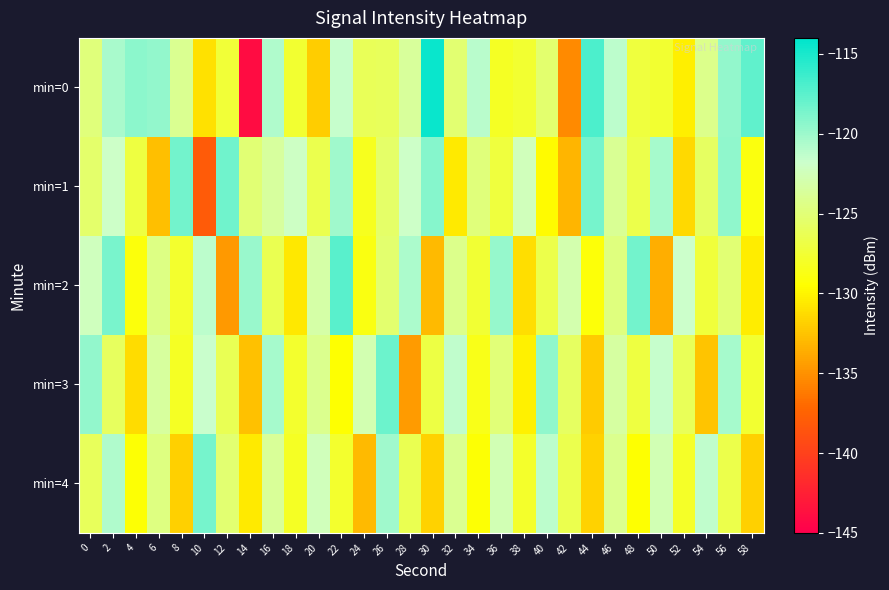

Reading left to right, extract all data points from this chart.

min=0: 0=-124.8	2=-120.5	4=-119.4	6=-119.6	8=-124.0	10=-131.1	12=-127.4	14=-144.0	16=-120.7	18=-127.7	20=-132.0	22=-121.6	24=-126.1	26=-126.0	28=-123.6	30=-114.4	32=-125.3	34=-121.1	36=-128.2	38=-127.7	40=-125.3	42=-135.3	44=-117.0	46=-121.2	48=-127.2	50=-127.6	52=-130.2	54=-124.3	56=-119.7	58=-117.7
min=1: 0=-125.5	2=-122.0	4=-127.0	6=-132.7	8=-118.4	10=-138.1	12=-118.3	14=-125.0	16=-123.5	18=-122.1	20=-126.5	22=-120.1	24=-128.3	26=-125.6	28=-121.9	30=-119.2	32=-130.5	34=-124.8	36=-127.1	38=-122.4	40=-129.7	42=-133.2	44=-118.6	46=-123.9	48=-126.7	50=-120.3	52=-131.4	54=-125.8	56=-119.5	58=-128.9
min=2: 0=-122.3	2=-118.7	4=-129.1	6=-124.5	8=-127.8	10=-121.2	12=-134.6	14=-119.9	16=-126.4	18=-130.7	20=-123.1	22=-117.5	24=-128.8	26=-125.3	28=-120.6	30=-132.9	32=-124.2	34=-127.5	36=-119.8	38=-131.1	40=-126.6	42=-122.9	44=-129.2	46=-124.7	48=-118.4	50=-133.5	52=-121.8	54=-127.3	56=-125.1	58=-130.4
min=3: 0=-119.6	2=-125.9	4=-131.2	6=-123.5	8=-128.1	10=-121.7	12=-126.3	14=-132.6	16=-120.4	18=-127.7	20=-124.1	22=-129.4	24=-122.8	26=-118.2	28=-134.5	30=-126.9	32=-121.3	34=-128.6	36=-124.9	38=-130.2	40=-119.5	42=-125.8	44=-132.1	46=-123.4	48=-127.0	50=-121.6	52=-126.2	54=-132.5	56=-120.3	58=-127.6
min=4: 0=-126.1	2=-120.7	4=-129.3	6=-124.6	8=-131.9	10=-118.5	12=-125.2	14=-130.5	16=-123.8	18=-128.1	20=-122.4	22=-127.7	24=-133.0	26=-120.1	28=-126.4	30=-131.7	32=-124.0	34=-129.3	36=-122.6	38=-127.9	40=-121.2	42=-126.5	44=-131.8	46=-124.1	48=-129.4	50=-122.7	52=-128.0	54=-121.3	56=-126.6	58=-131.9